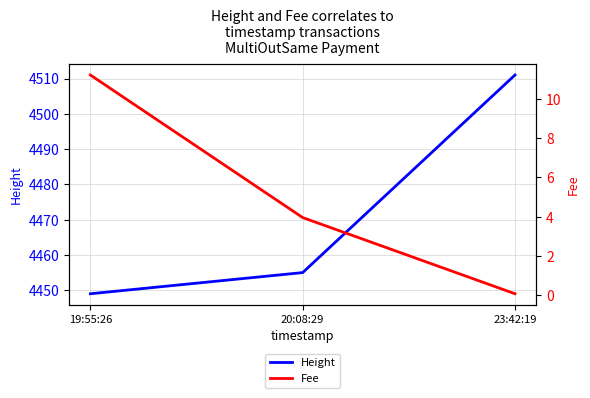

Which series has the largest range (max minus min)?

Height